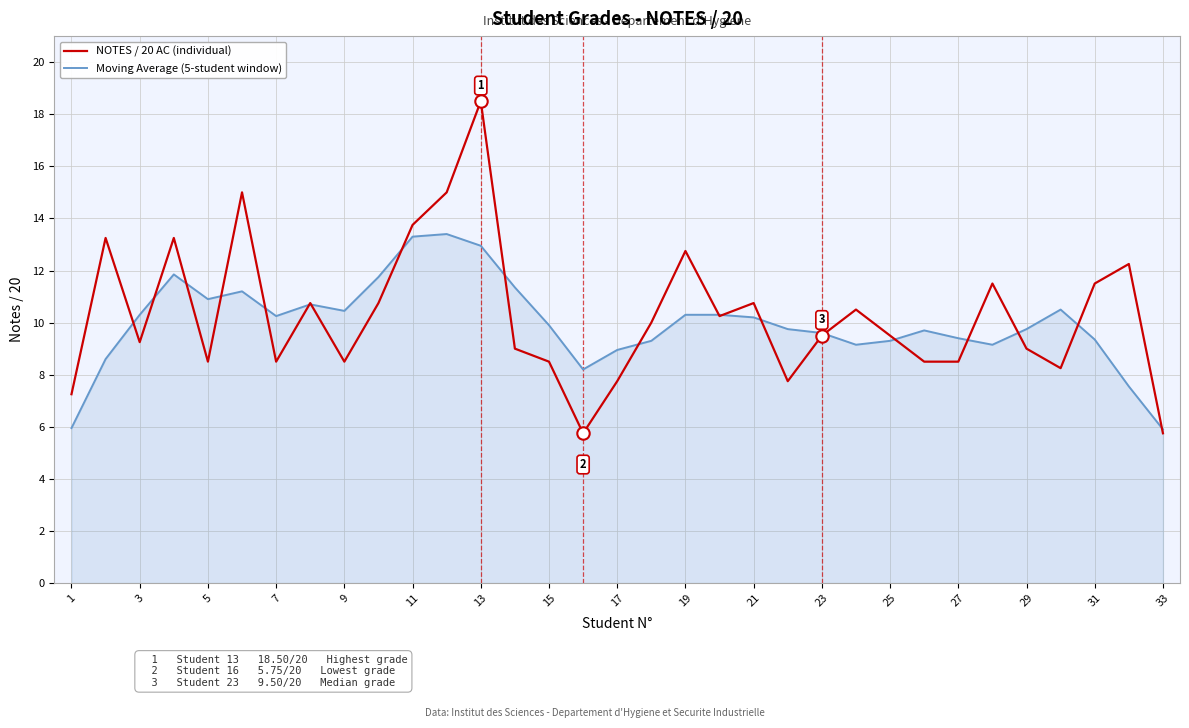

At how many categories does at least one series exceed 11?

12